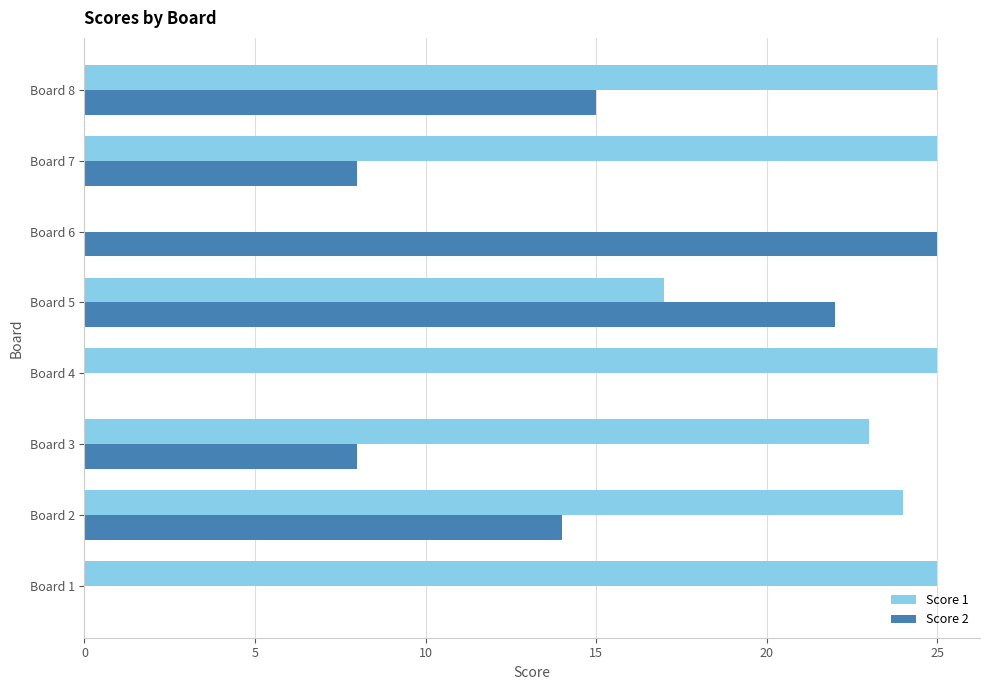

The Score 2 series shows 0 at Board 4. True or false?

True